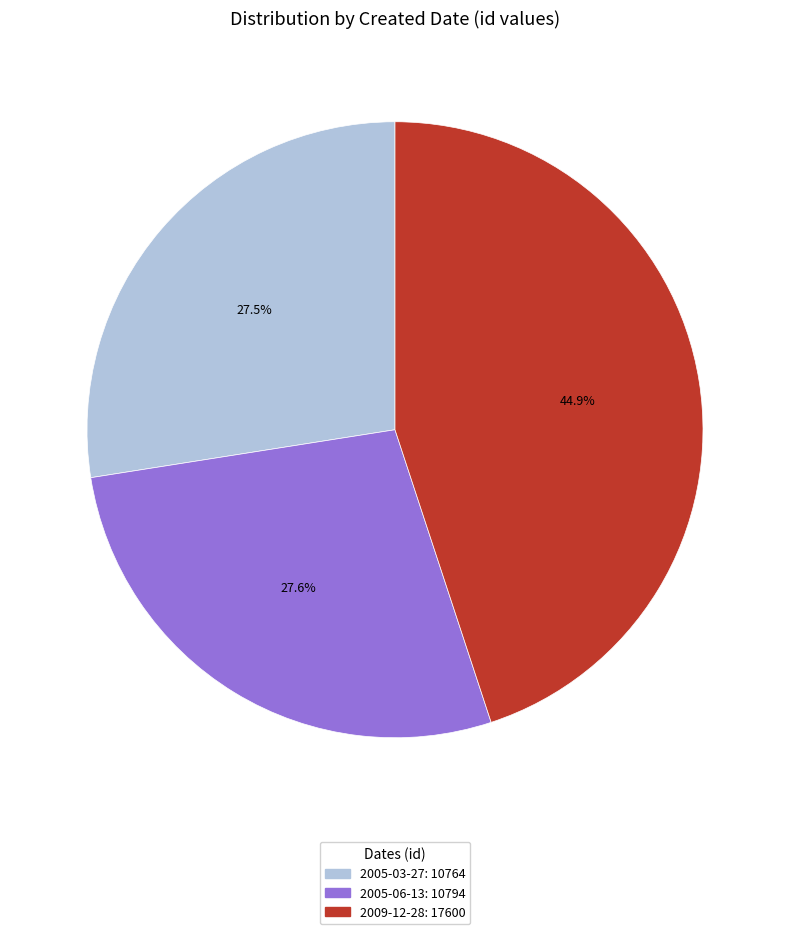

What is the largest slice in the pie chart?

2009-12-28